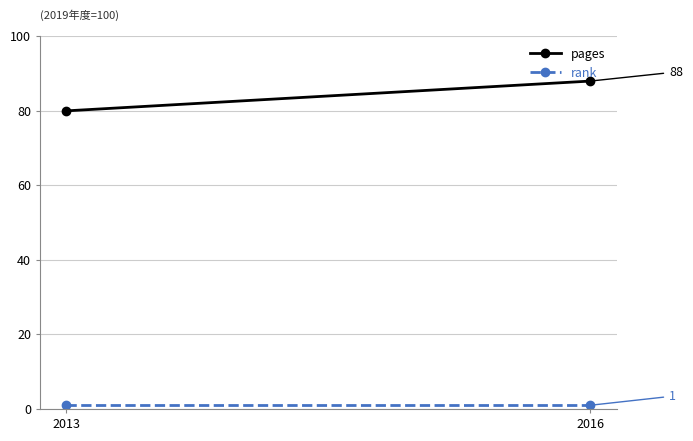

The value of pages at 2013 is 80. True or false?

True